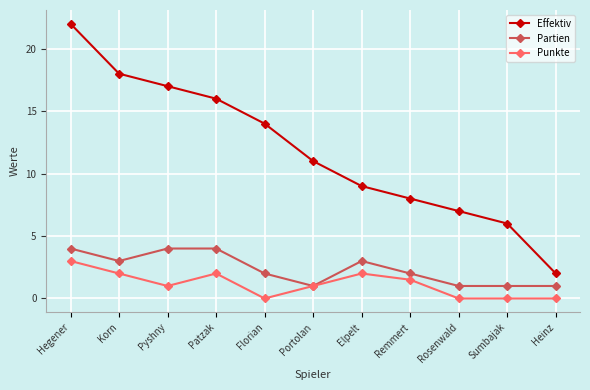

At which category does the chart reach its peak across all series?

Hegener